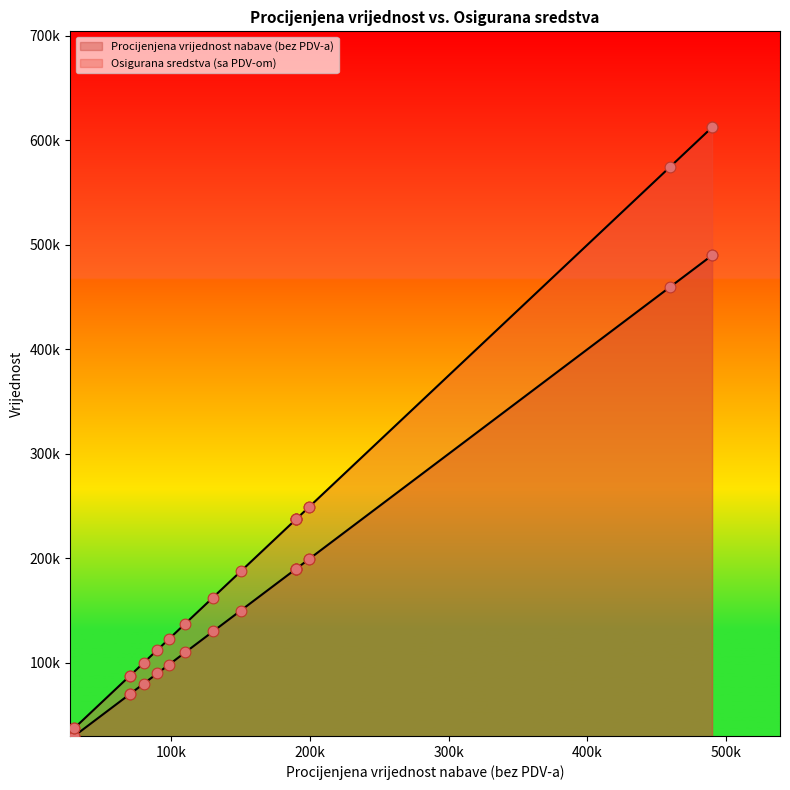

Which series has the largest Y range (max minus min)?

Osigurana sredstva (sa PDV-om)